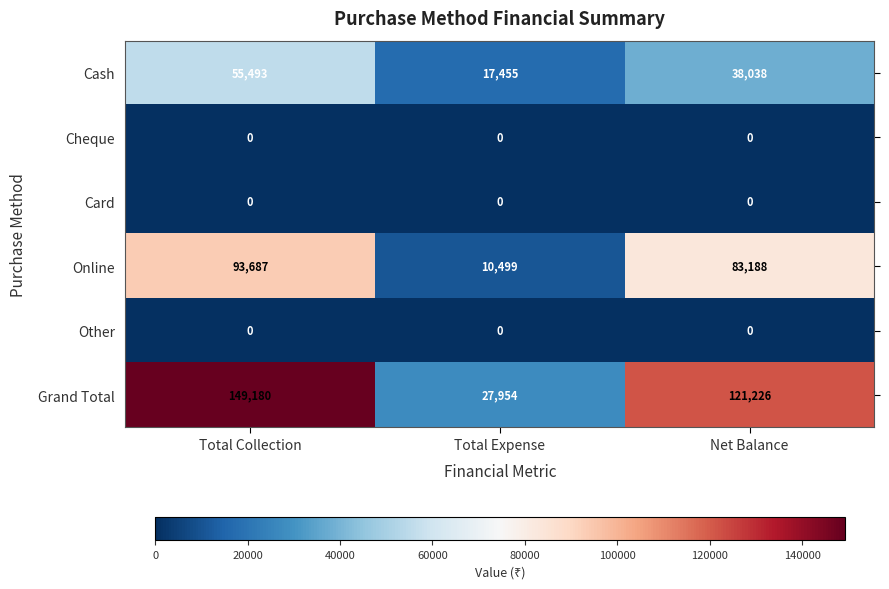

Between Total Collection and Total Expense, which series saw the biggest shift?

Grand Total